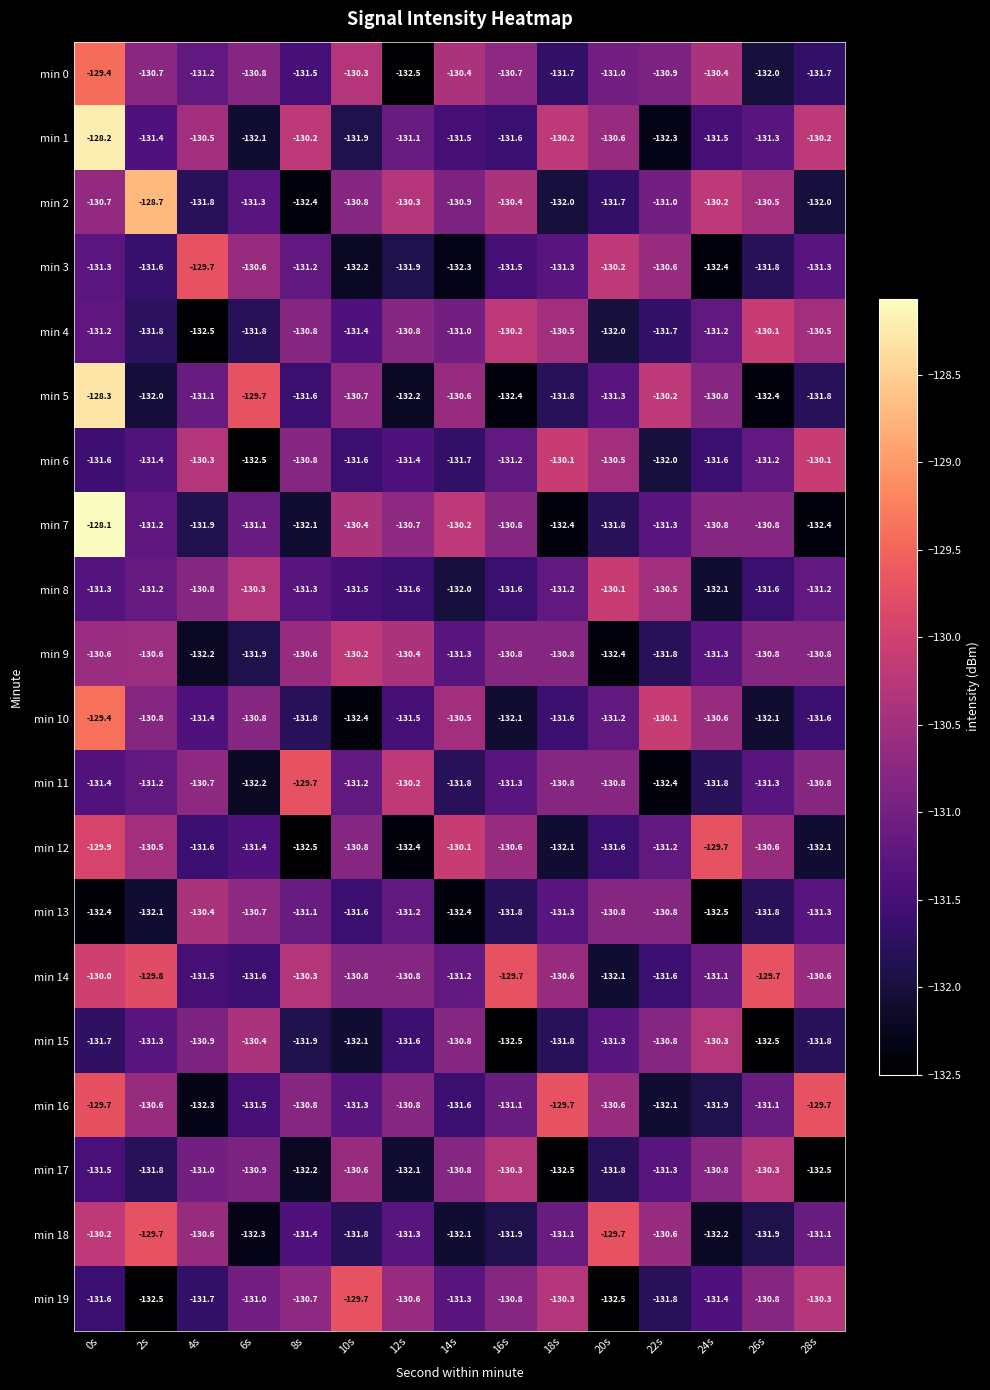

What is the smallest value displayed?

-132.5